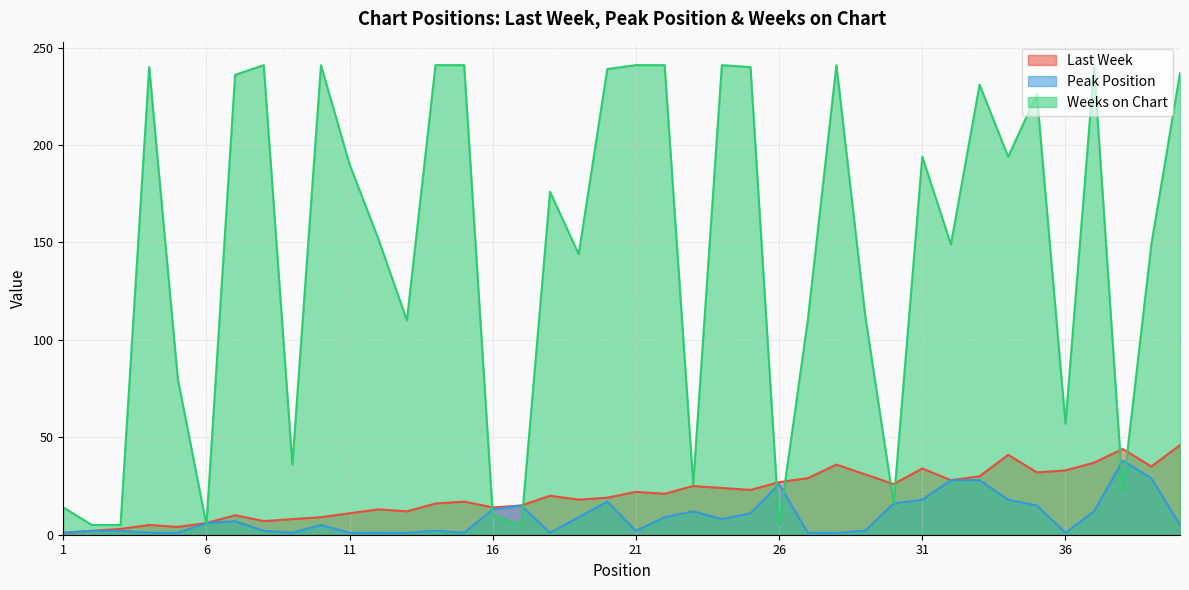

Reading left to right, extract all data points from this chart.

Last Week: 1	2	3	5	4	6	10	7	8	9	11	13	12	16	17	14	15	20	18	19	22	21	25	24	23	27	29	36	31	26	34	28	30	41	32	33	37	44	35	46
Peak Position: 1	2	2	1	1	6	7	2	1	5	1	1	1	2	1	13	15	1	9	17	2	9	12	8	11	26	1	1	2	16	18	28	28	18	15	1	12	38	29	5
Weeks on Chart: 14	5	5	240	80	5	236	241	36	241	190	152	110	241	241	10	5	176	144	239	241	241	26	241	240	5	110	241	113	16	194	149	231	194	226	57	240	22	149	237